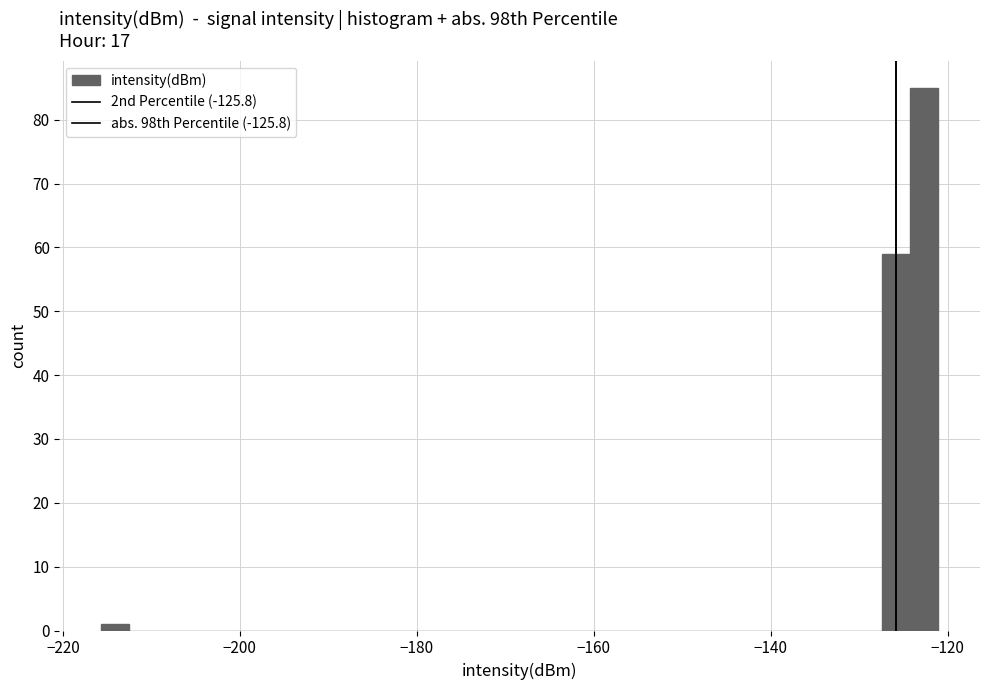

Around what value on the x-axis is the tallest bar? Give the approximate position of its centre, as read against the axis.

-122